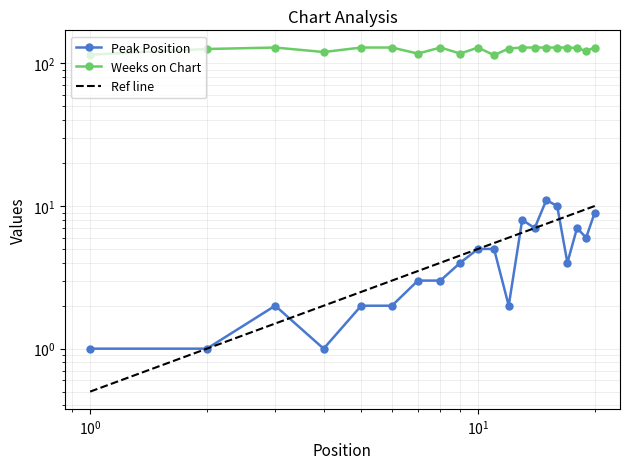

True or false: Weeks on Chart and Ref line cross at least once.

False